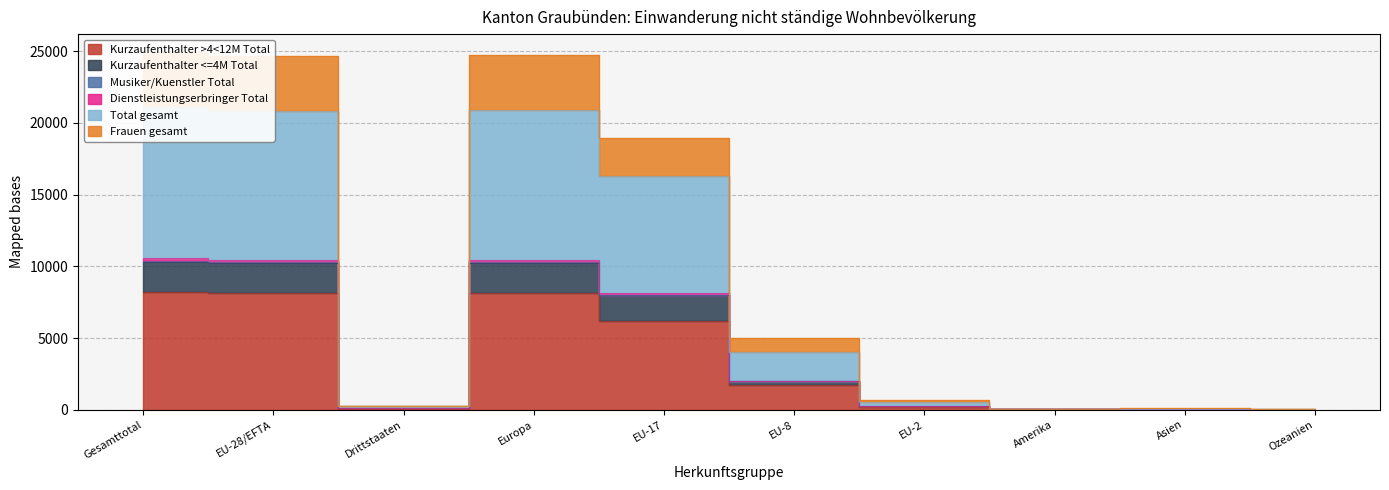

Which category has the highest value in the Dienstleistungserbringer Total series?

Gesamttotal